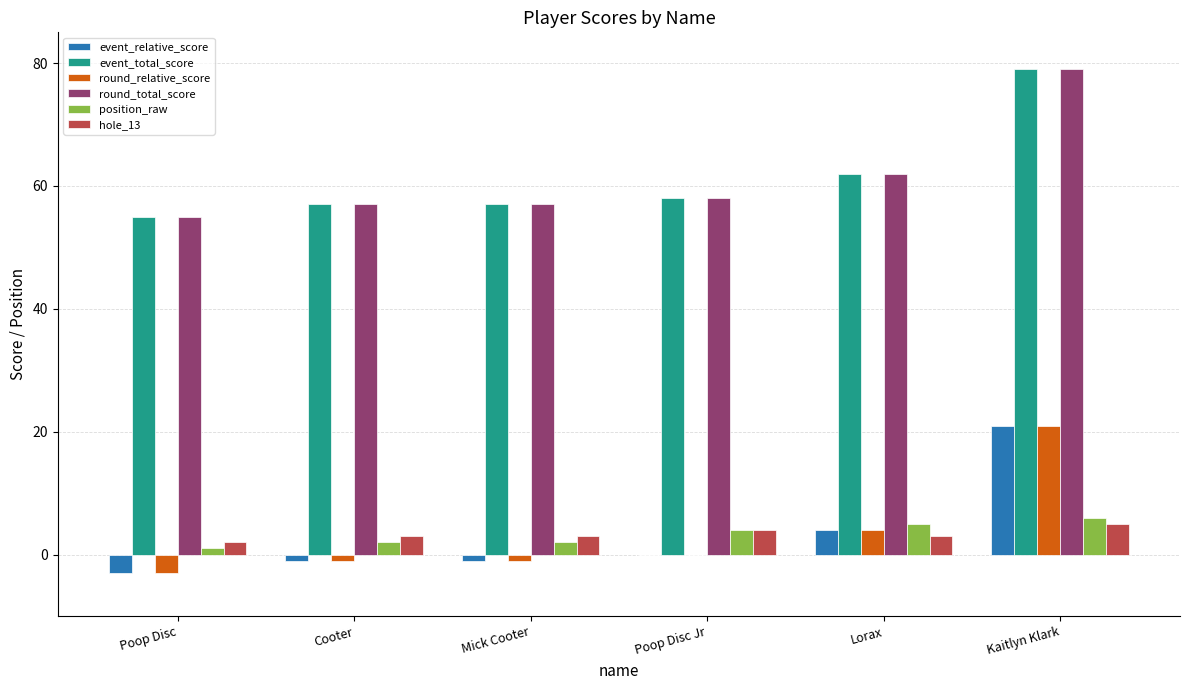

True or false: position_raw has a value of 2 at Mick Cooter.

True